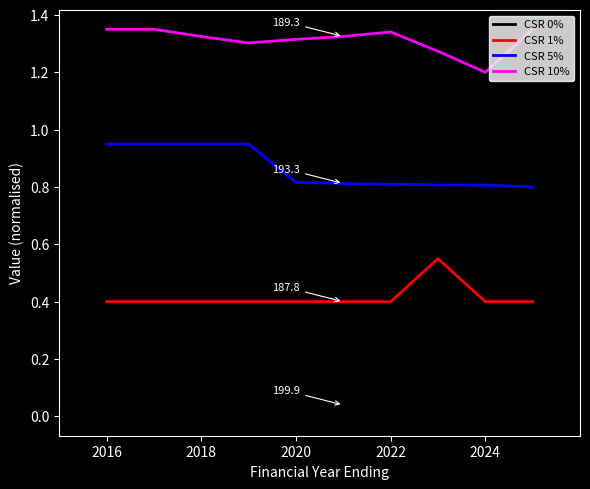

True or false: CSR 1% and CSR 10% cross at least once.

False